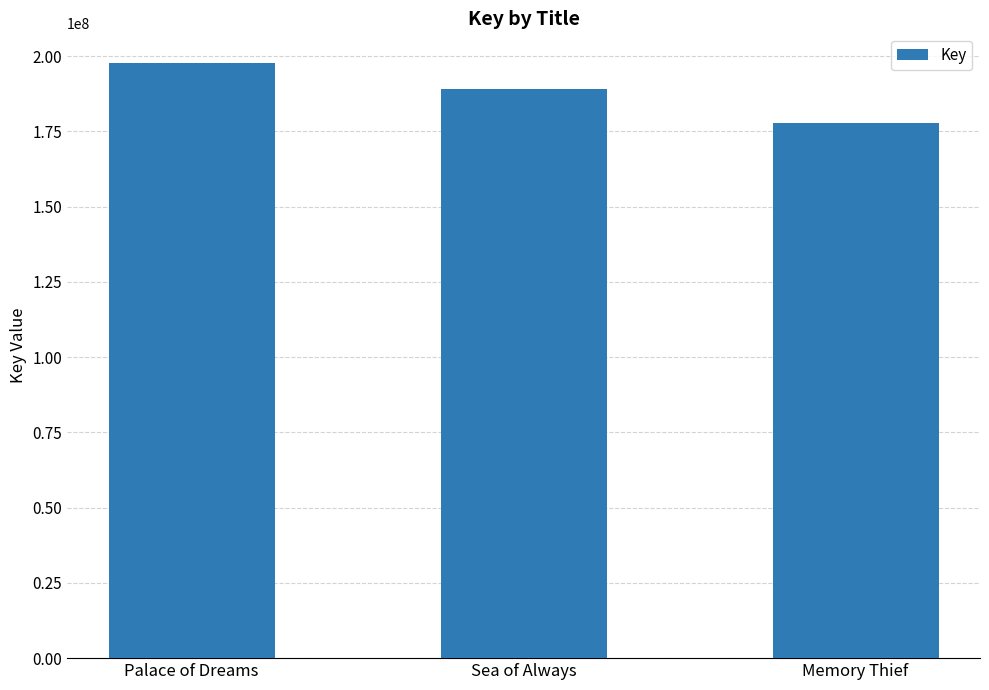

Rank the categories by value from lowest to highest.

Memory Thief, Sea of Always, Palace of Dreams